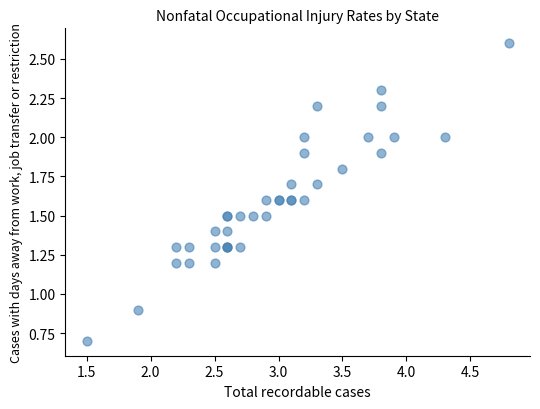

What Y value in the scatter plot is closest to 1?

0.9